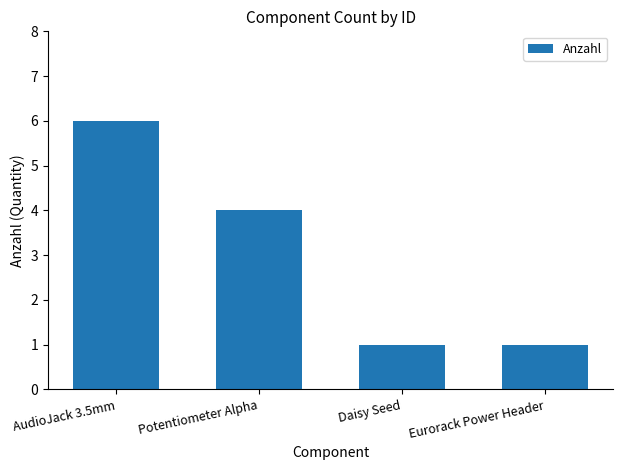

Which label corresponds to the largest value in the chart?

AudioJack 3.5mm